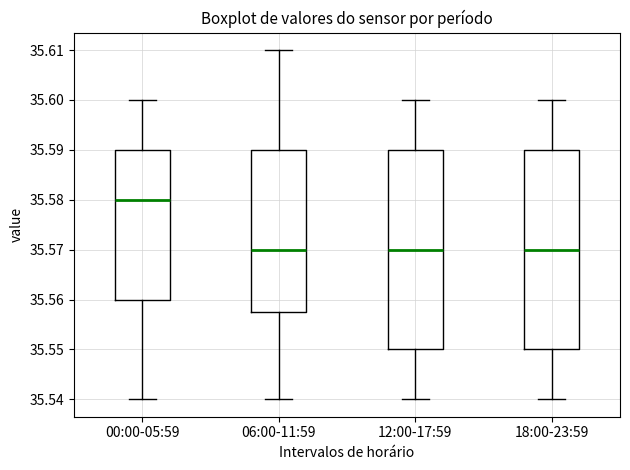

Which box has the highest median line?

00:00-05:59